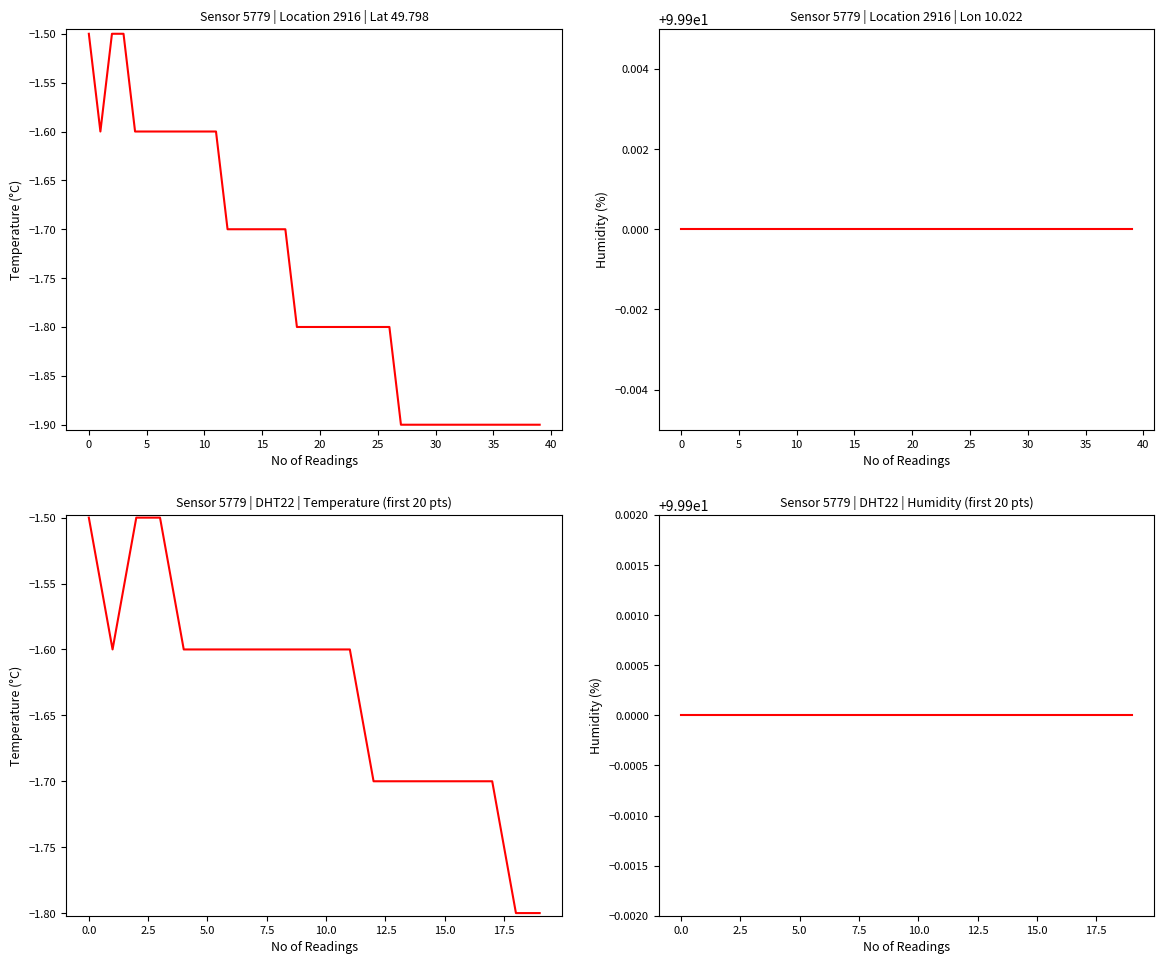

How many distinct data groups are displayed?

2